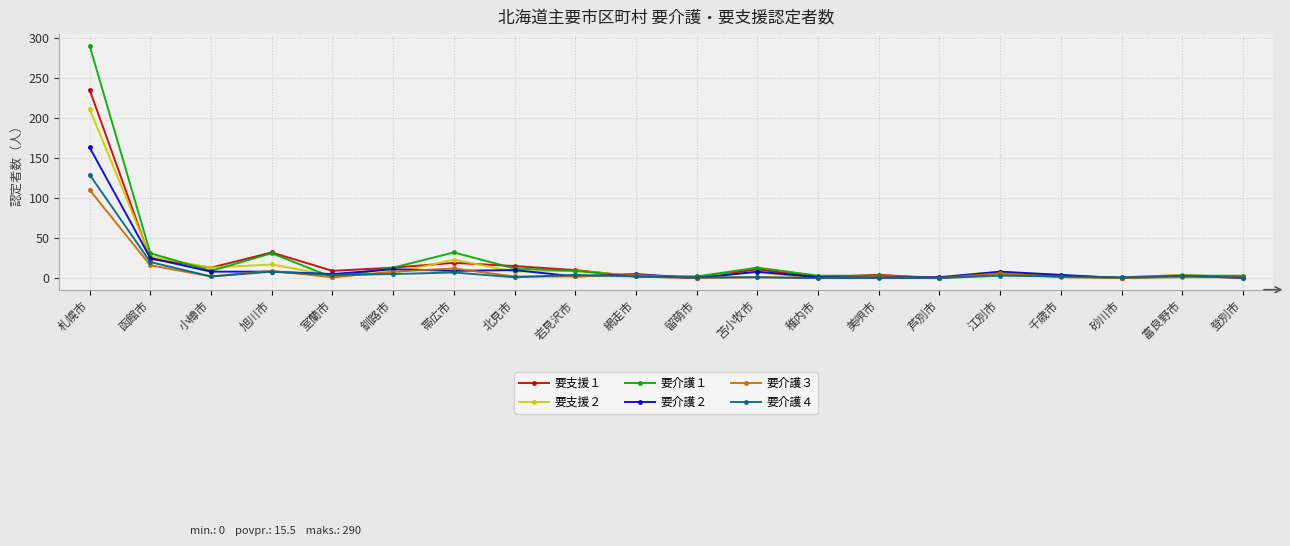

Where is 要介護４ nearest to the value 64?

函館市